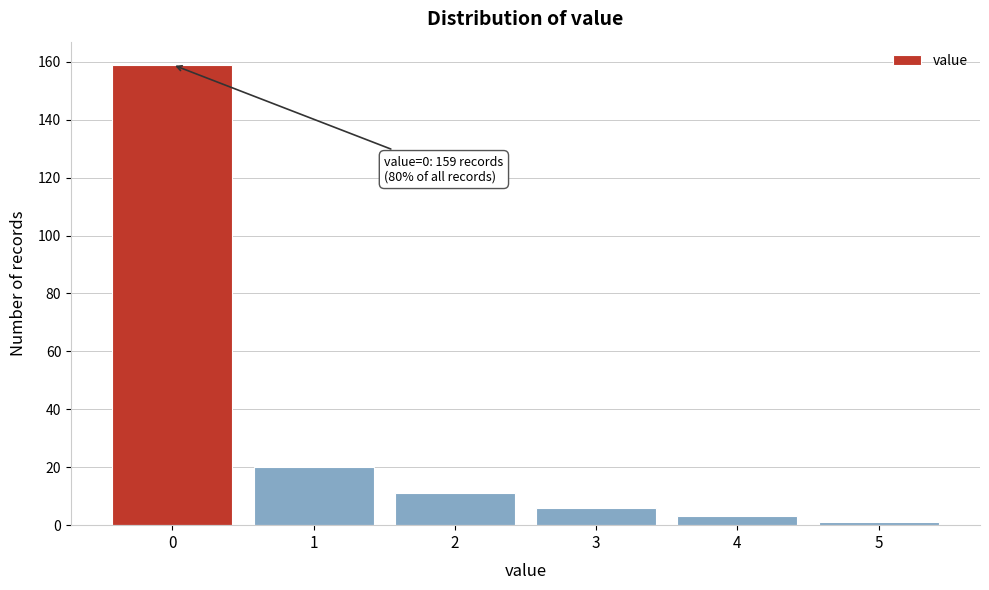

Reading left to right, what are all the values shown in this chart?

159	20	11	6	3	1